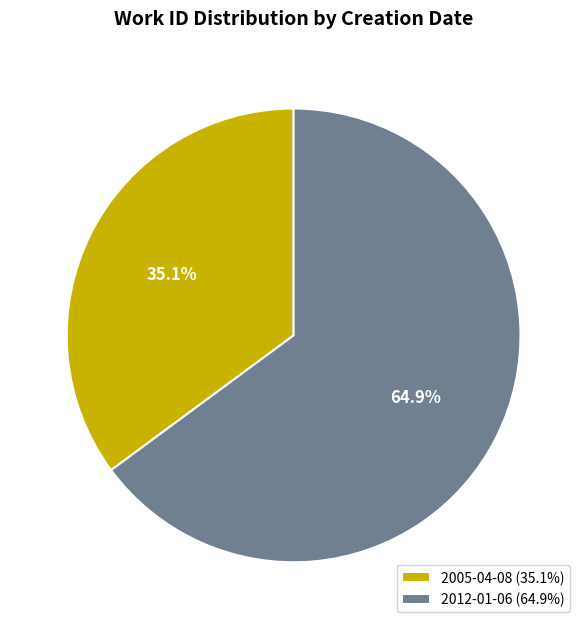

To the nearest percent, what is the combined percentage of 2005-04-08 and 2012-01-06?

100%